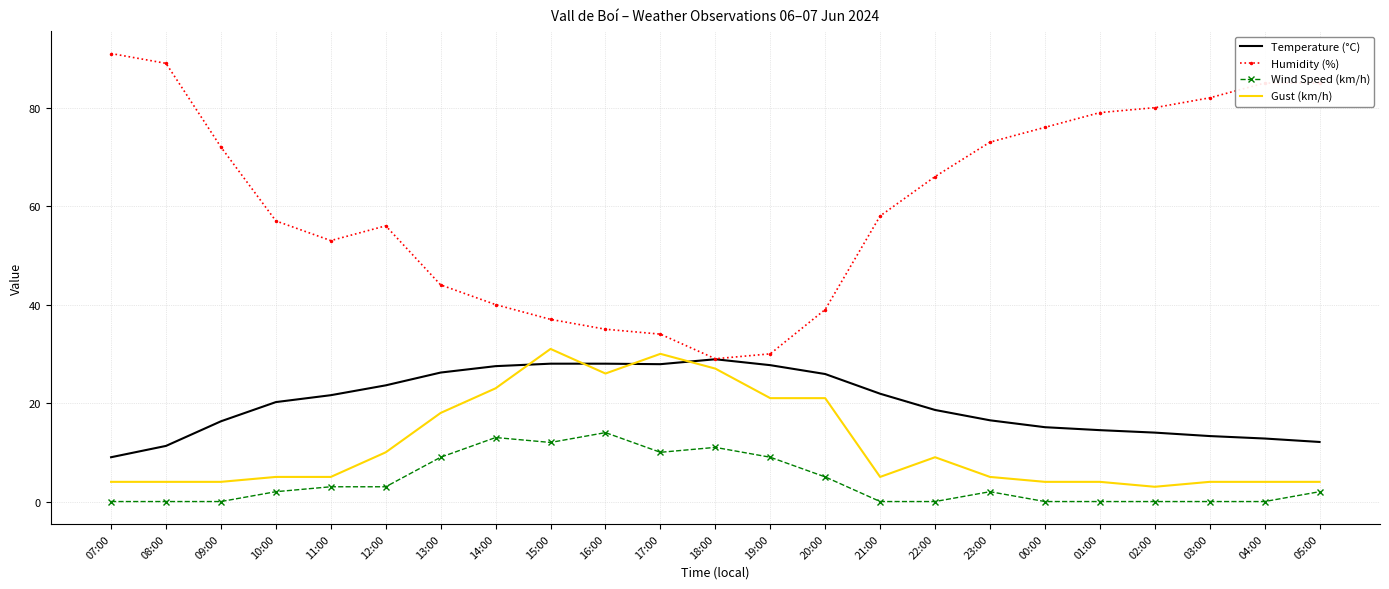

Is it true that Wind Speed (km/h) equals 2.0 at 05:00?

True